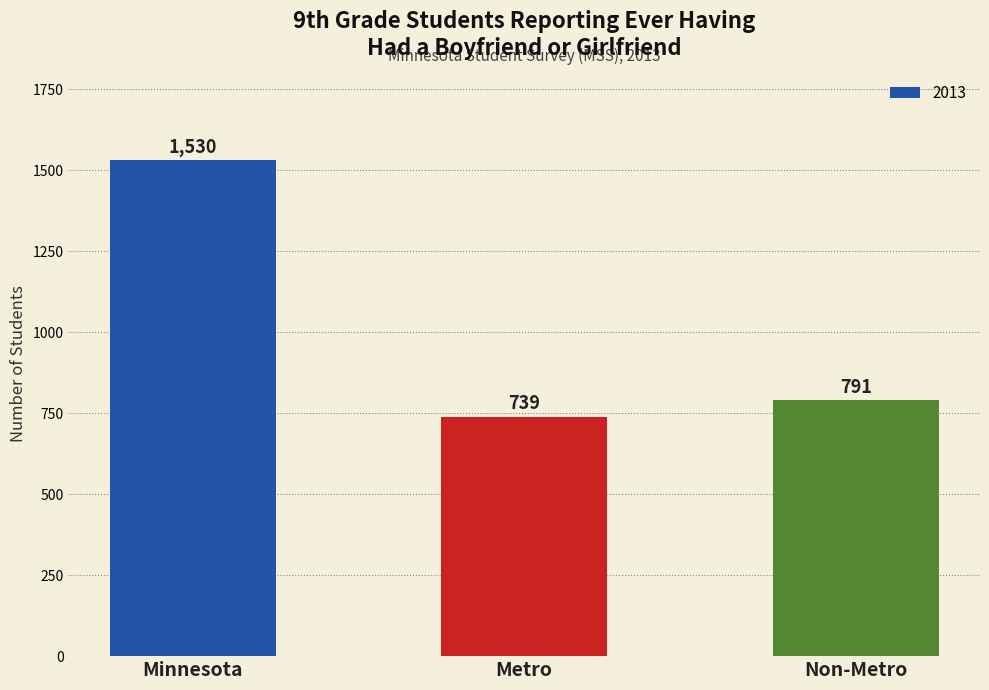

List the labels in order of value, smallest first.

Metro, Non-Metro, Minnesota